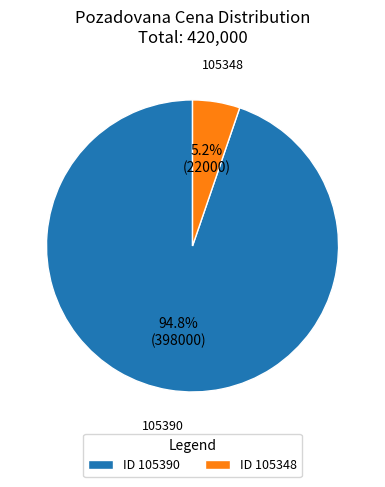

To the nearest percent, what portion does 105348 represent?

5%